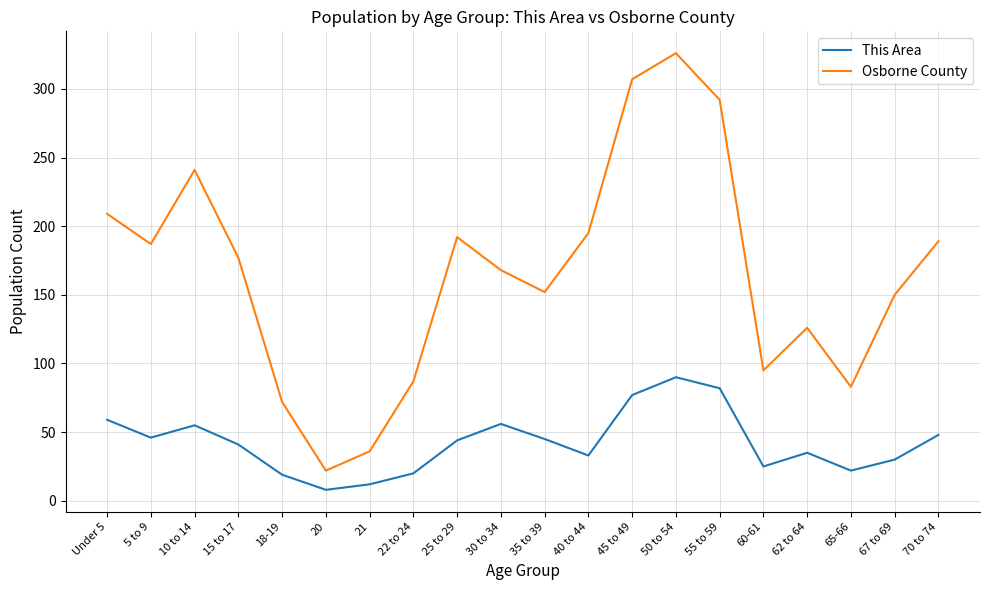

In This Area, how many points are lower than both neighbors (excluding endpoints)?

5